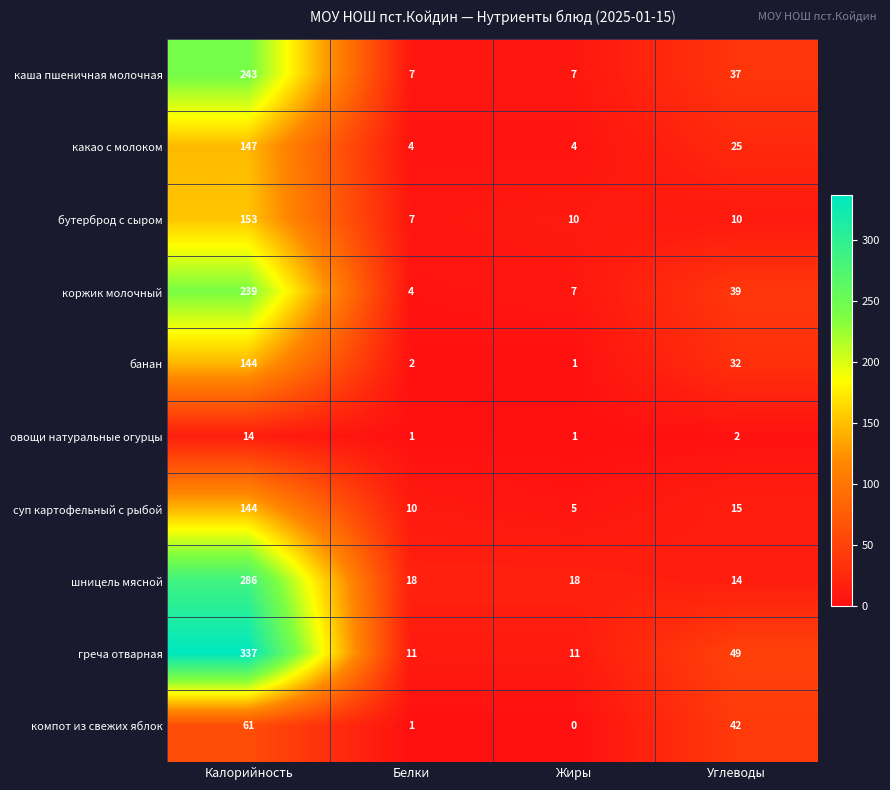

What is the maximum value shown in the chart?

337